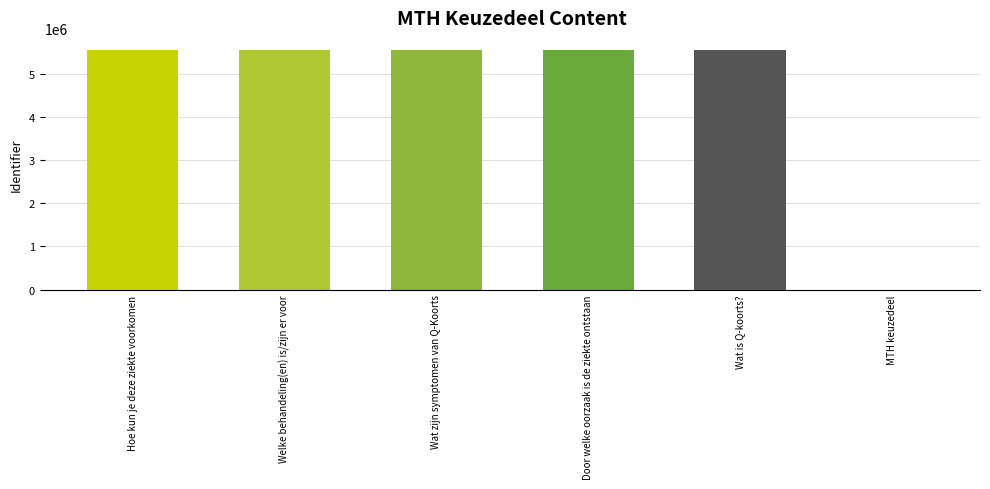

What is the approximate value at Welke behandeling(en) is/zijn er voor, to the nearest 10?

5553940